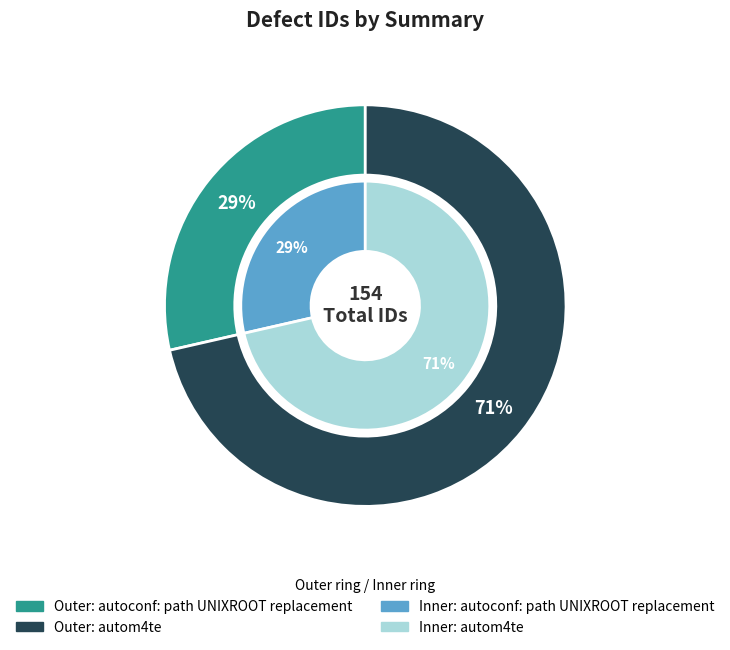

How many slices are in this pie chart?

2